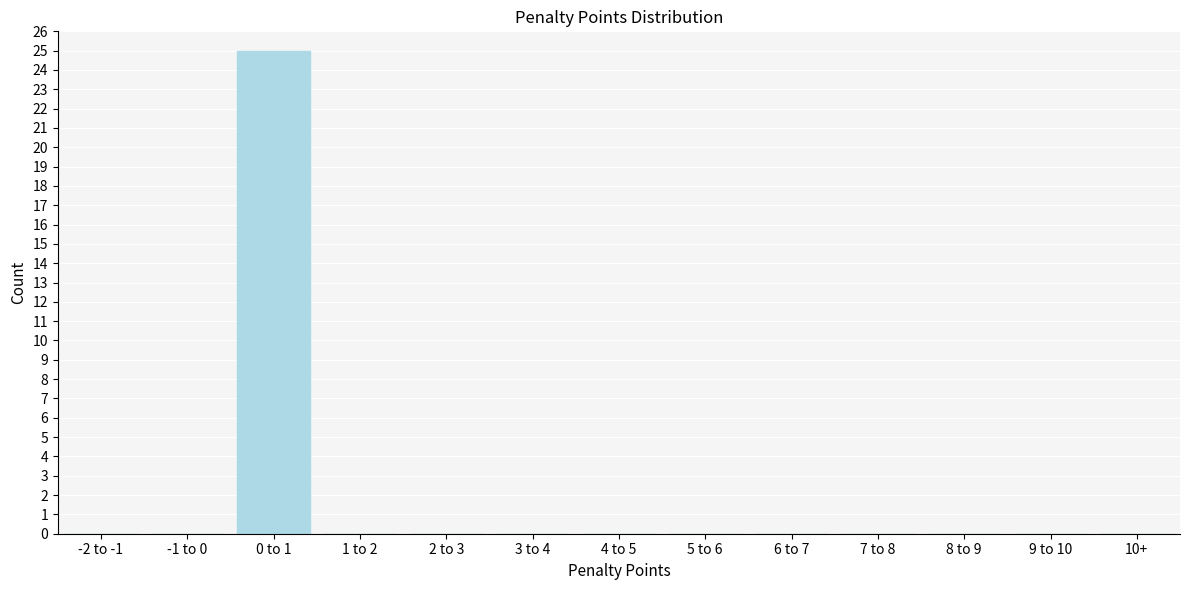

Reading left to right, transcribe all the data shown in this chart.

-2 to -1=0	-1 to 0=0	0 to 1=25	1 to 2=0	2 to 3=0	3 to 4=0	4 to 5=0	5 to 6=0	6 to 7=0	7 to 8=0	8 to 9=0	9 to 10=0	10+=0